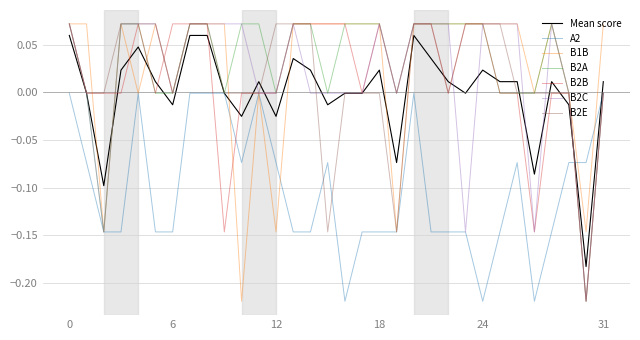

True or false: B1B and B2E cross at least once.

True